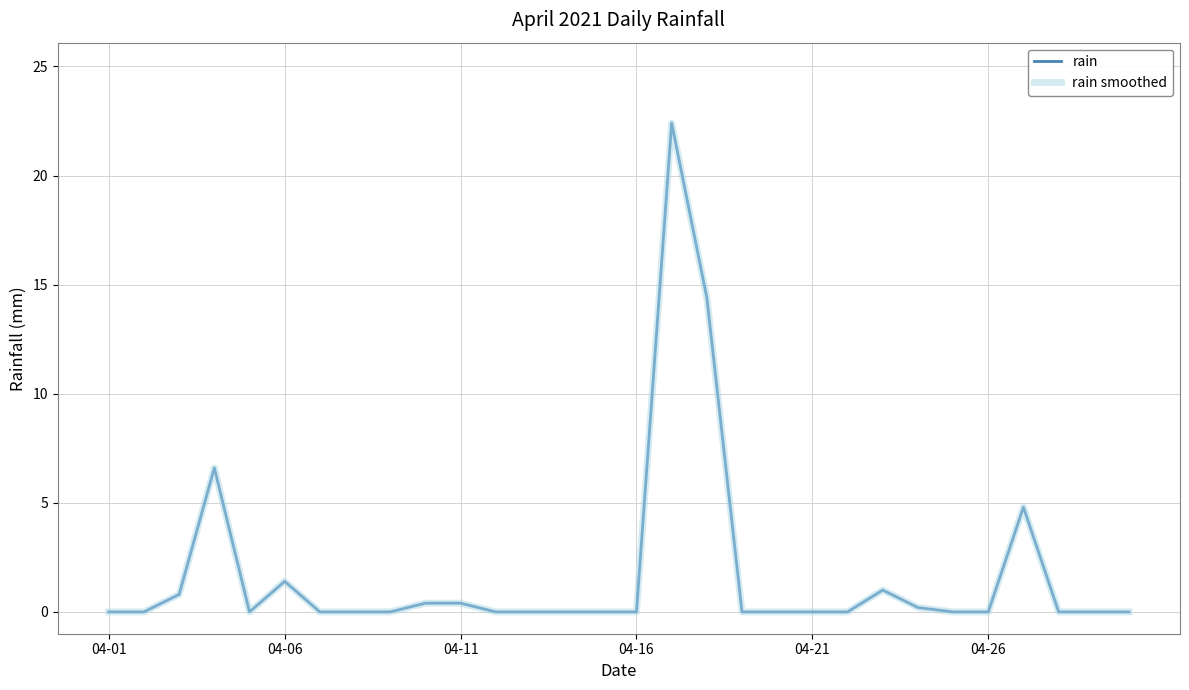

Reading left to right, what are all the values shown in this chart?

rain: 0.0	0.0	0.8	6.6	0.0	1.4	0.0	0.0	0.0	0.4	0.4	0.0	0.0	0.0	0.0	0.0	22.4	14.4	0.0	0.0	0.0	0.0	1.0	0.2	0.0	0.0	4.8	0.0	0.0	0.0
rain smoothed: 0.0	0.0	0.8	6.6	0.0	1.4	0.0	0.0	0.0	0.4	0.4	0.0	0.0	0.0	0.0	0.0	22.4	14.4	0.0	0.0	0.0	0.0	1.0	0.2	0.0	0.0	4.8	0.0	0.0	0.0